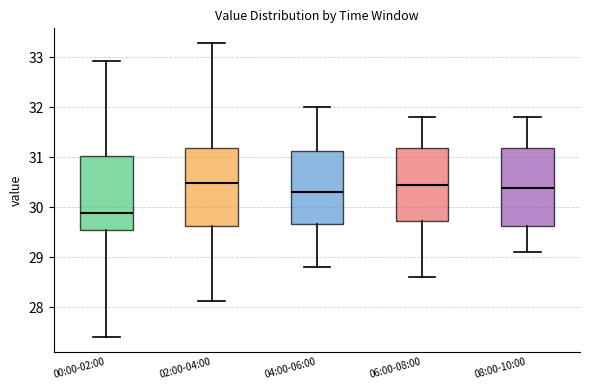

Which box's median line is the lowest?

00:00-02:00